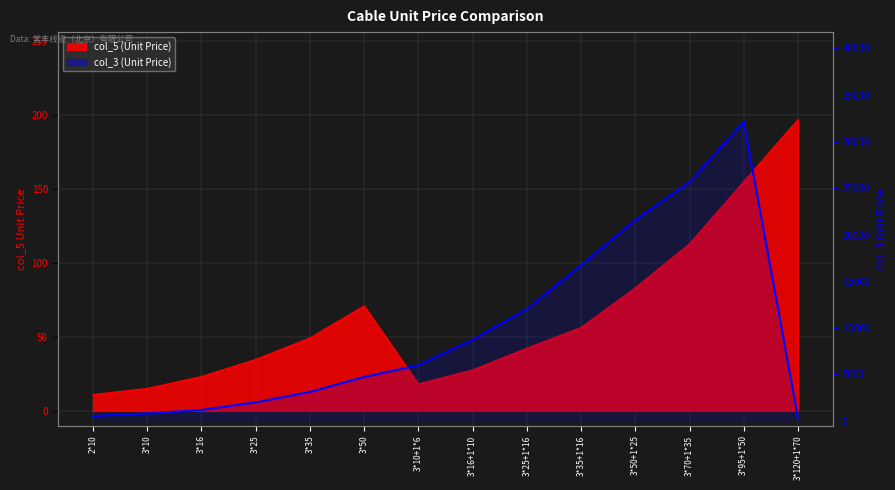

Which category has the lowest value across all series?

3*120+1*70